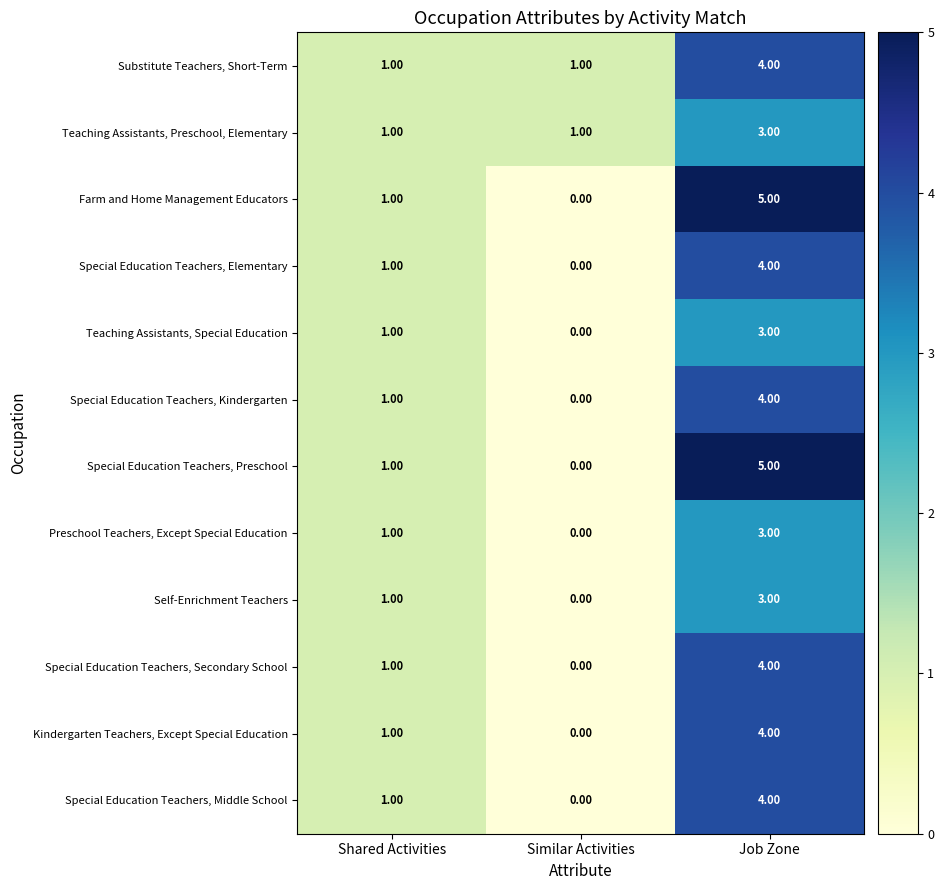

What is the total value across all series at Shared Activities?

12